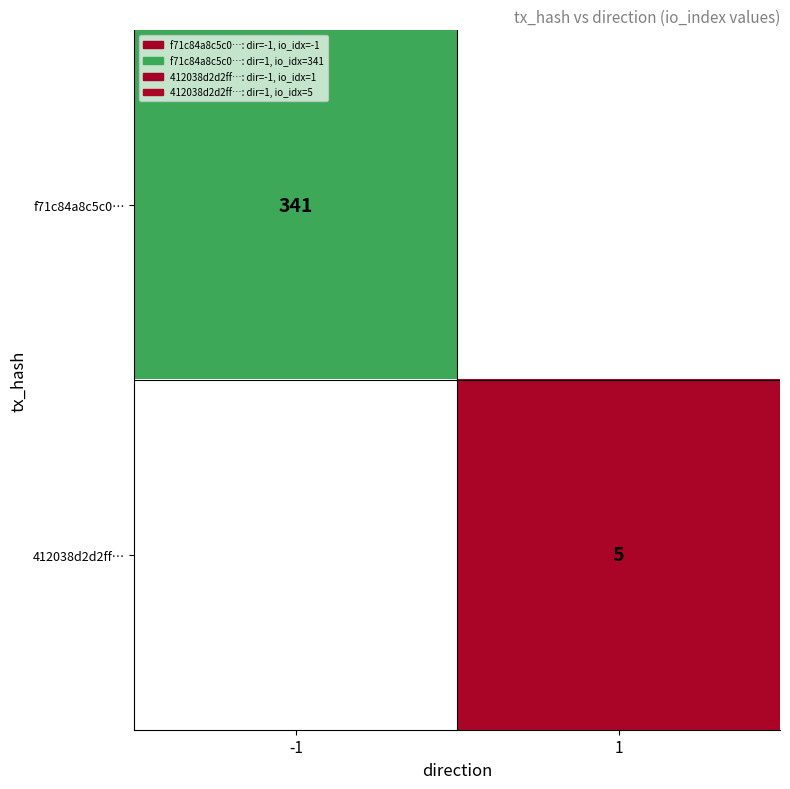

Is it true that 412038d2d2ff… equals 3 at 1?

False